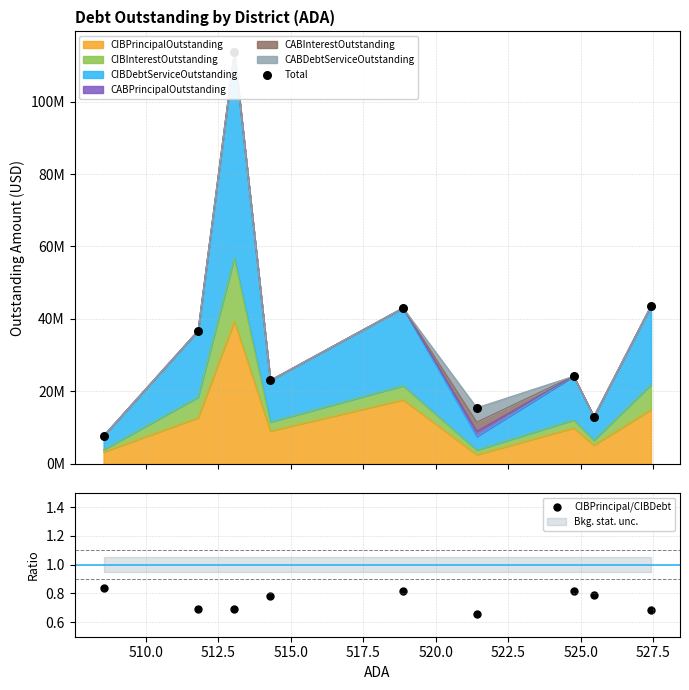

Which series has the largest total across all categories?

Total